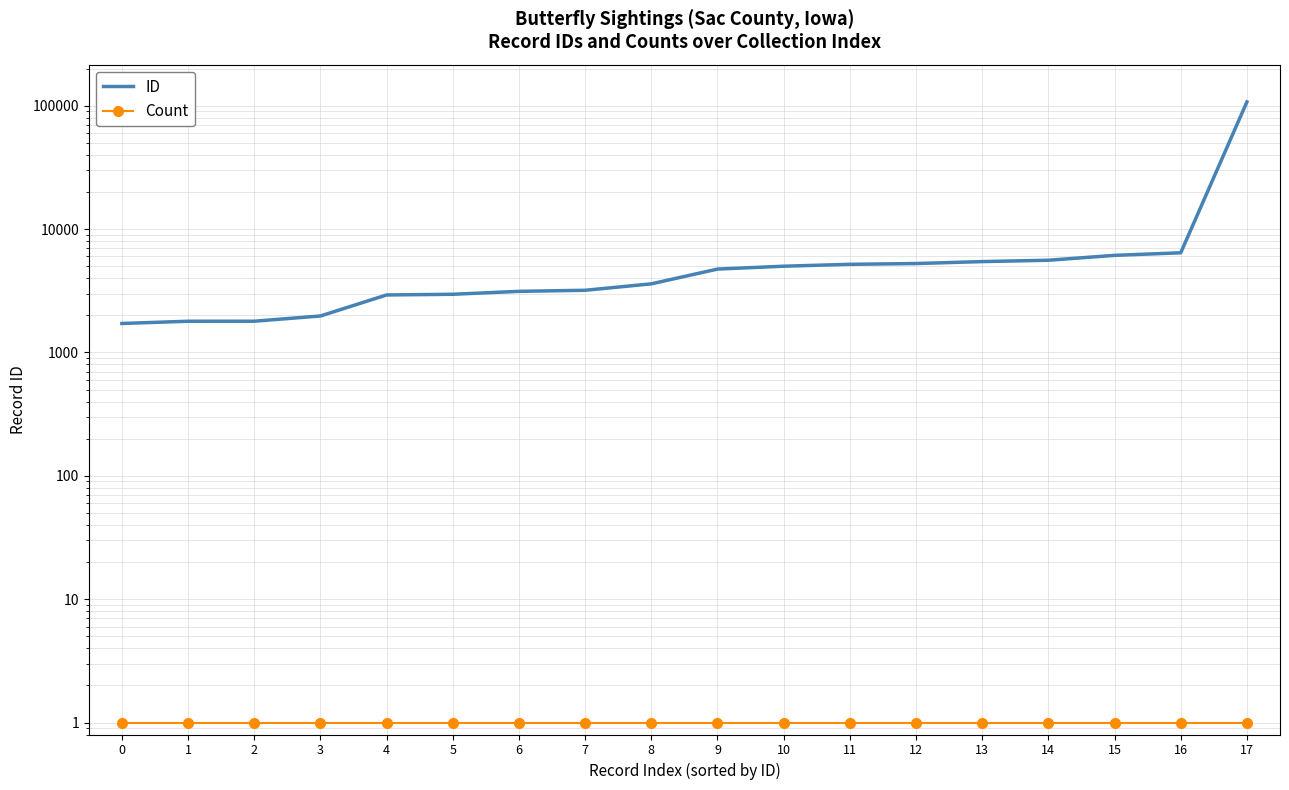

Reading right to left, what are all the values shown in this chart?

ID: 17=107302	16=6422	15=6123	14=5589	13=5450	12=5256	11=5180	10=5000	9=4740	8=3598	7=3190	6=3128	5=2961	4=2924	3=1975	2=1791	1=1790	0=1717
Count: 17=1	16=1	15=1	14=1	13=1	12=1	11=1	10=1	9=1	8=1	7=1	6=1	5=1	4=1	3=1	2=1	1=1	0=1